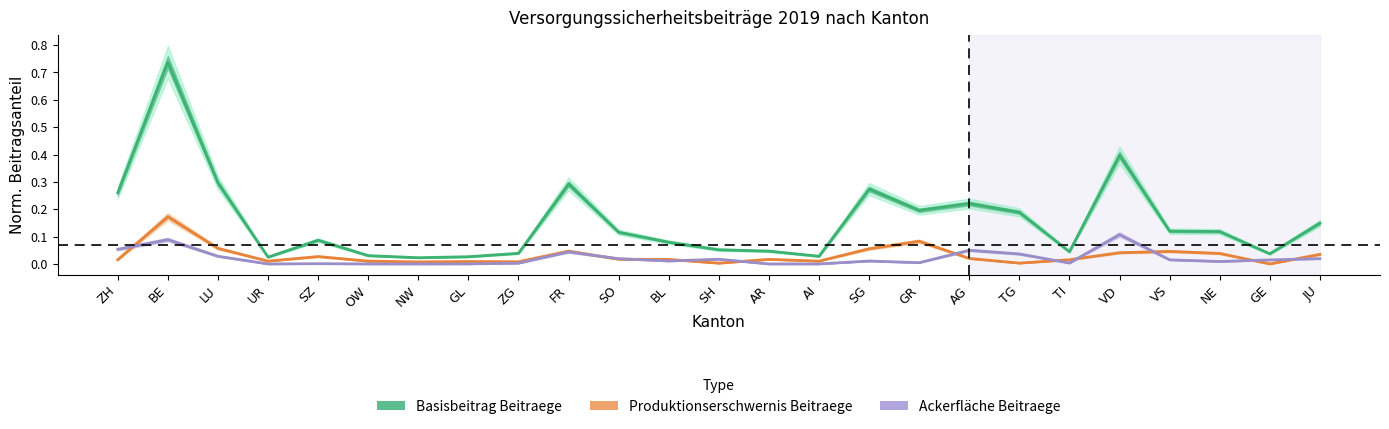

List the labels in order of Basisbeitrag Beitraege value, smallest first.

NW, UR, GL, AI, OW, GE, ZG, TI, AR, SH, BL, SZ, SO, NE, VS, JU, TG, GR, AG, ZH, SG, FR, LU, VD, BE